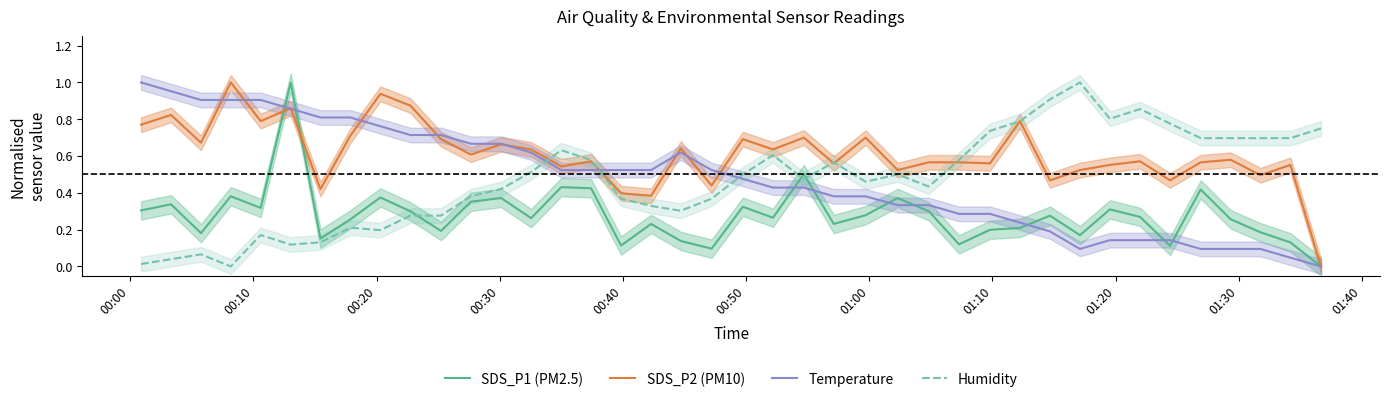

Is this an area chart (filled region under the line)?

No